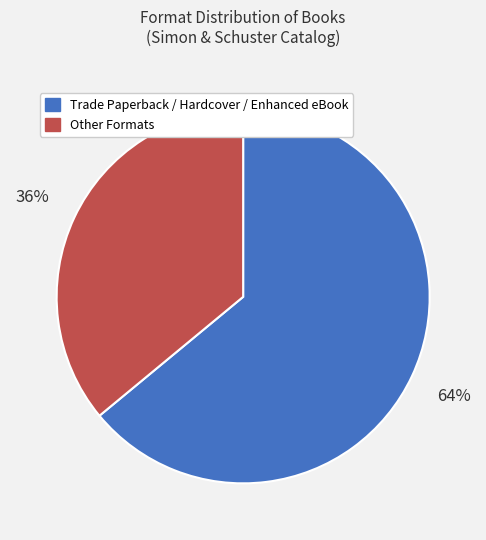

Is there a majority slice in this chart?

Yes